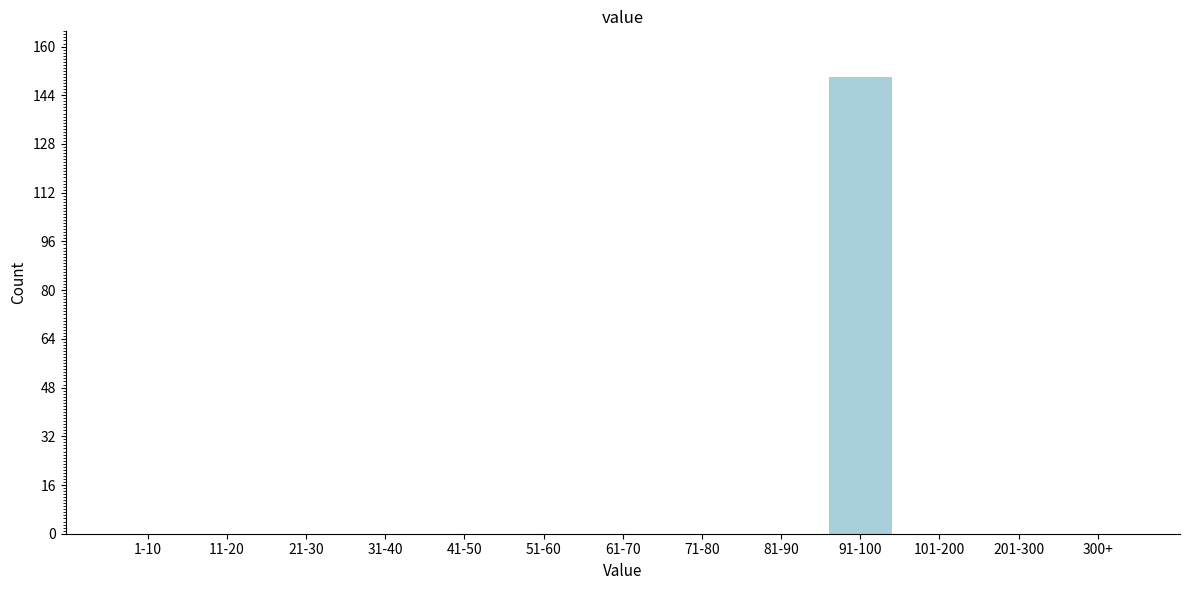

Reading left to right, transcribe all the data shown in this chart.

1-10=0	11-20=0	21-30=0	31-40=0	41-50=0	51-60=0	61-70=0	71-80=0	81-90=0	91-100=150	101-200=0	201-300=0	300+=0